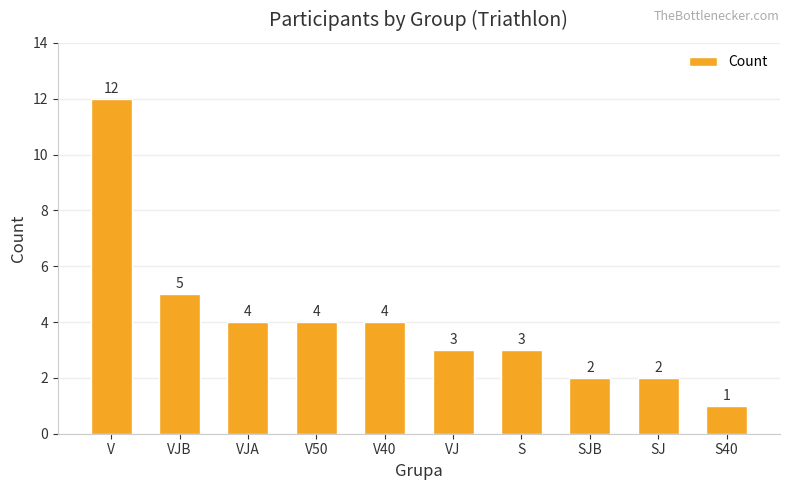

What value does the data have at VJA?

4